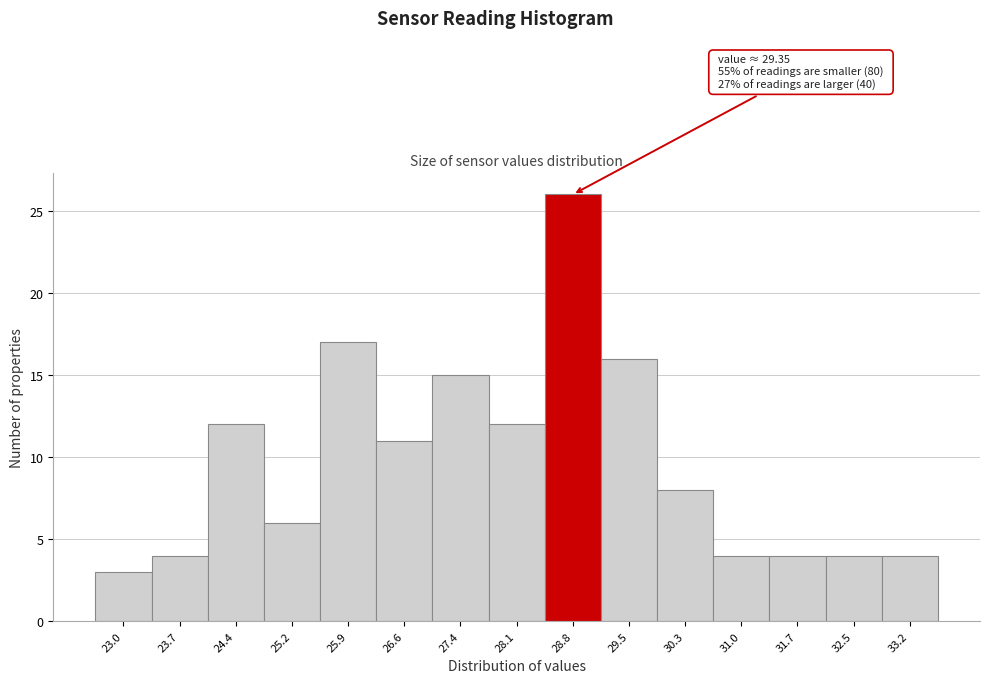

Reading right to left, transcribe all the data shown in this chart.

4	4	4	4	8	16	26	12	15	11	17	6	12	4	3